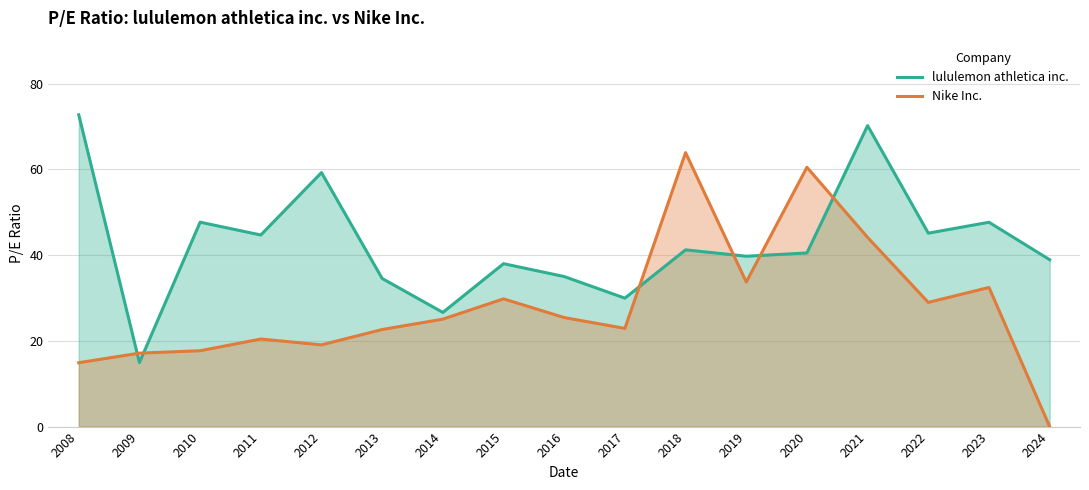

Between 2019 and 2024, which series saw the biggest shift?

Nike Inc.